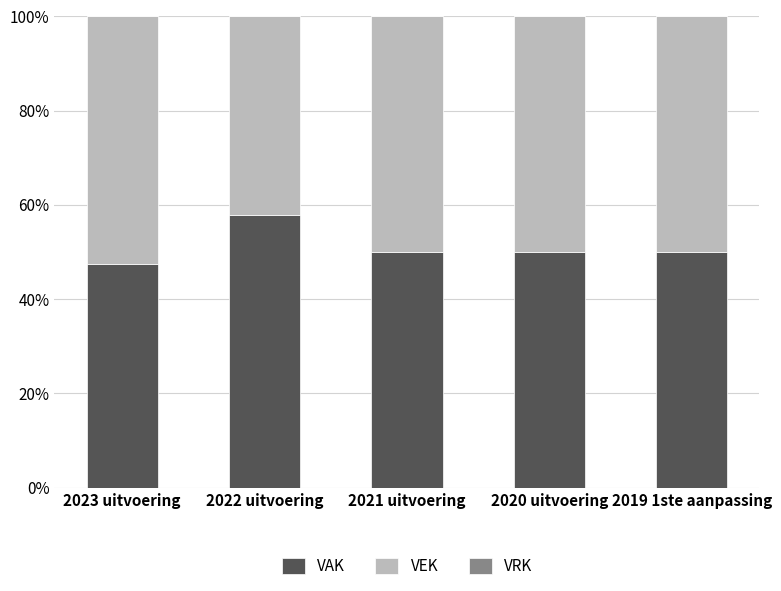

The VAK series shows 0.5 at 2021 uitvoering. True or false?

True